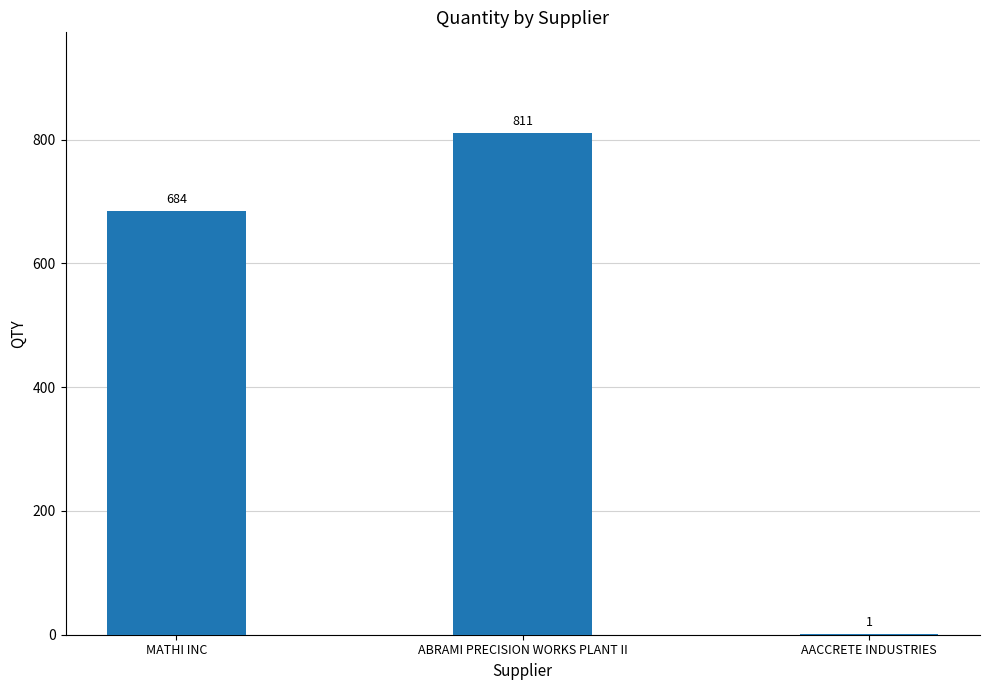

What is the change in value from MATHI INC to ABRAMI PRECISION WORKS PLANT II?

+127